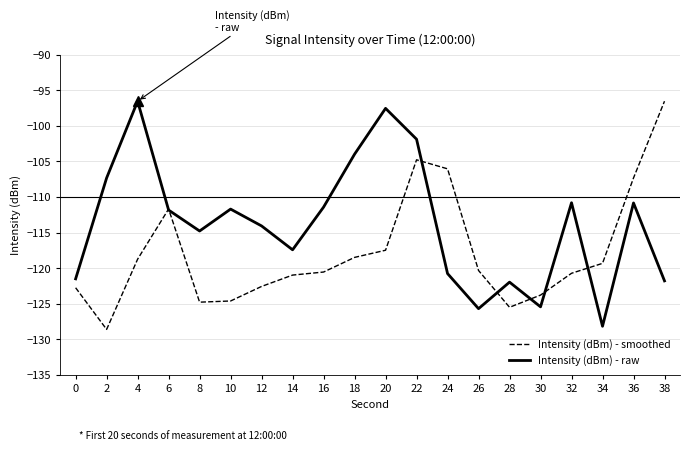

What is the total value across all series at 38?

-218.4